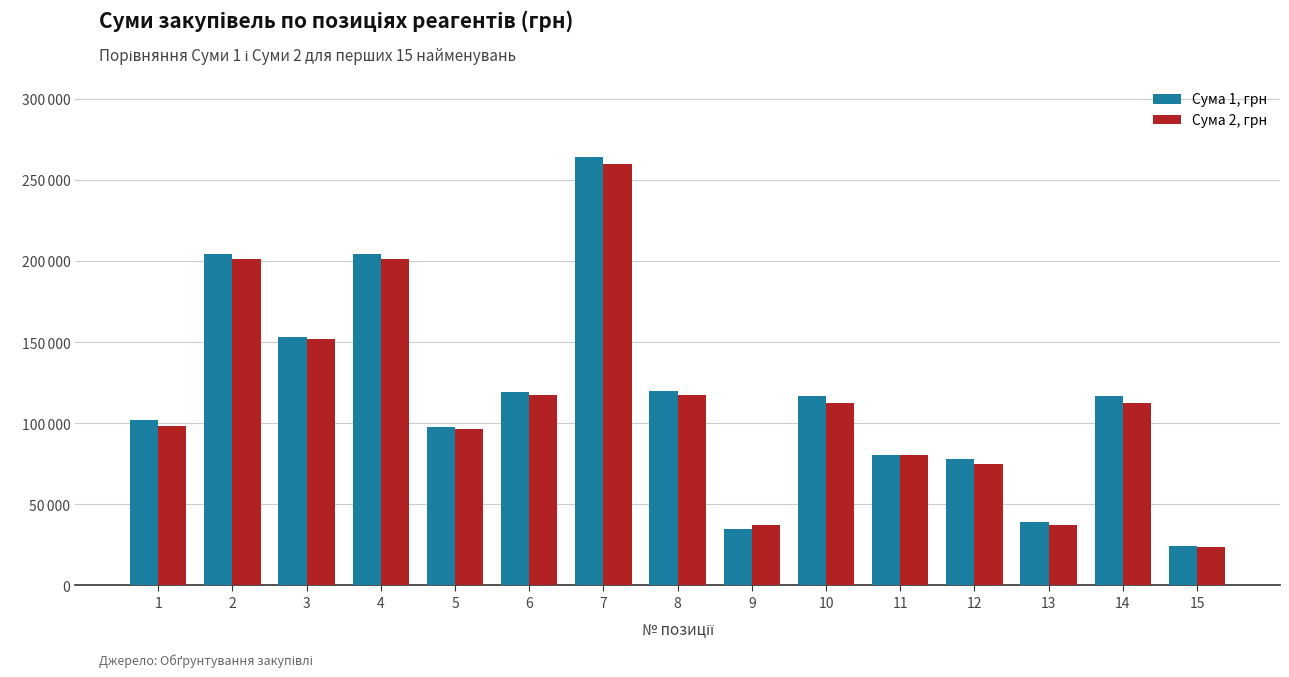

Which category has the lowest value across all series?

15